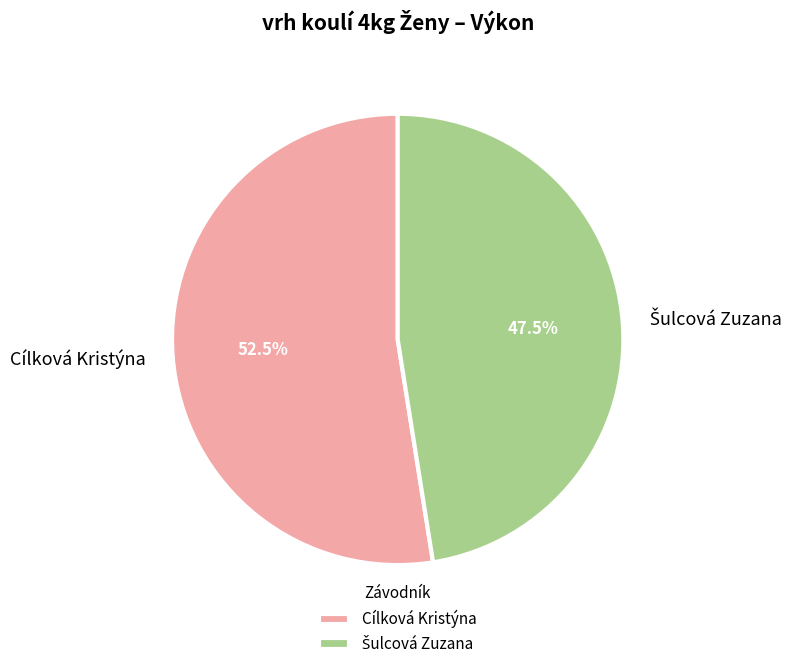

Which category accounts for the majority?

Cílková Kristýna